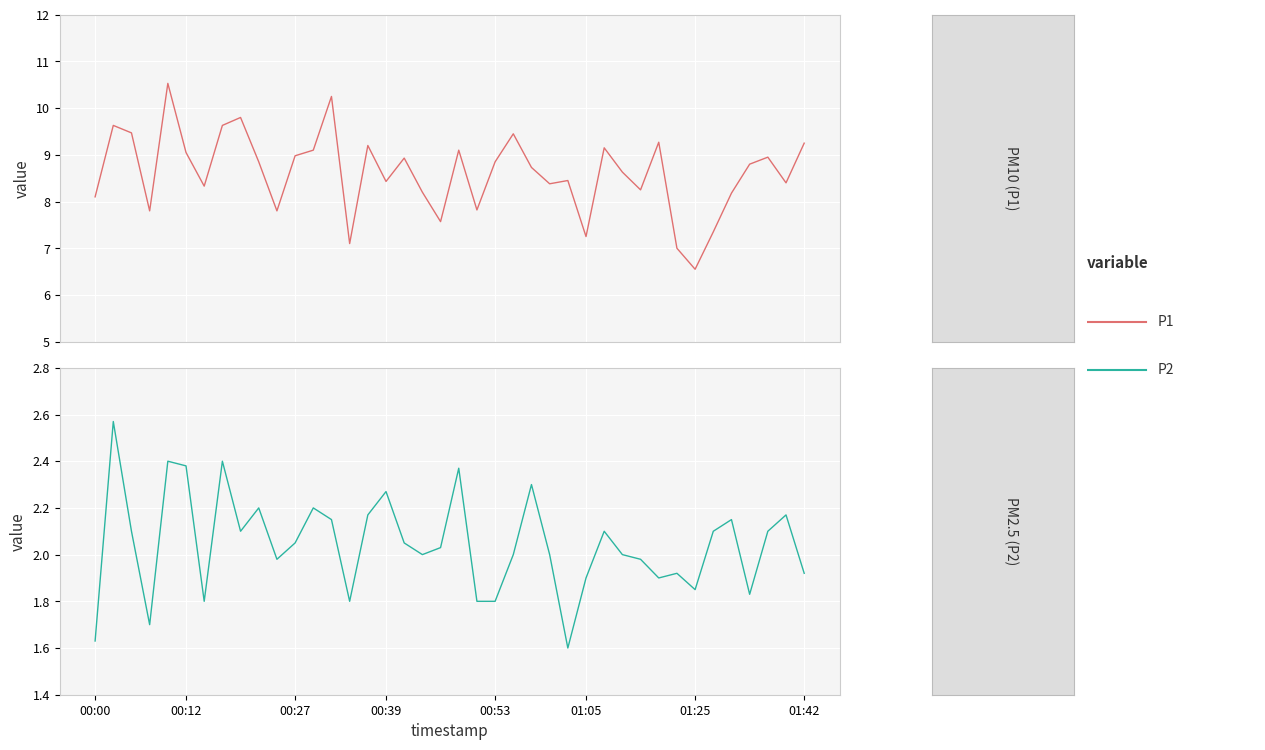

What is the average value of the P1 series?

8.6